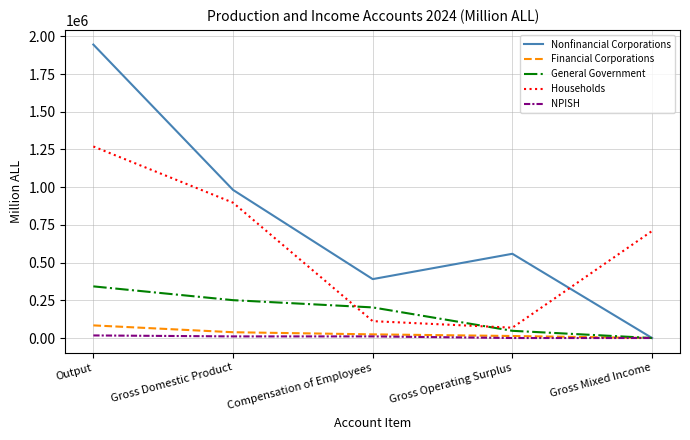

True or false: Financial Corporations and Households intersect in this chart.

False